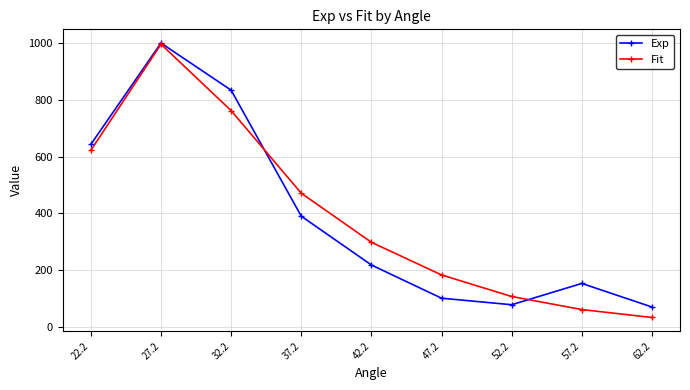

The value of Fit at 57.2 is 61. True or false?

True